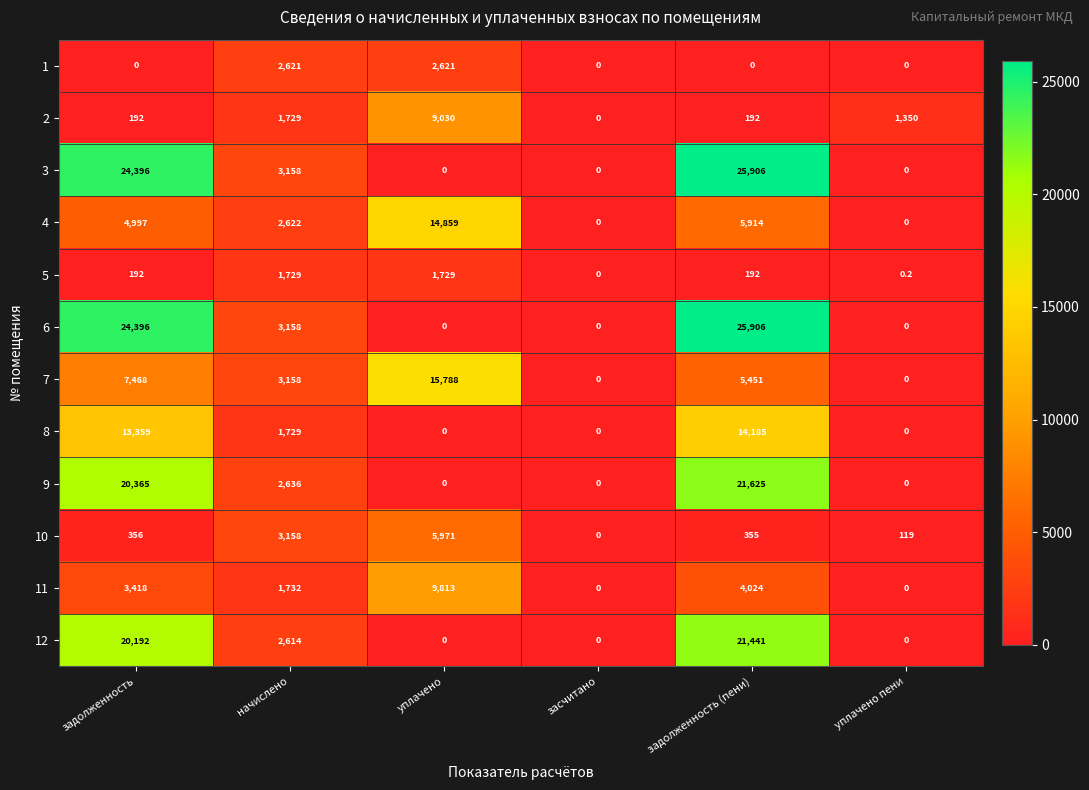

At how many categories does at least one series exceed 17840?

2